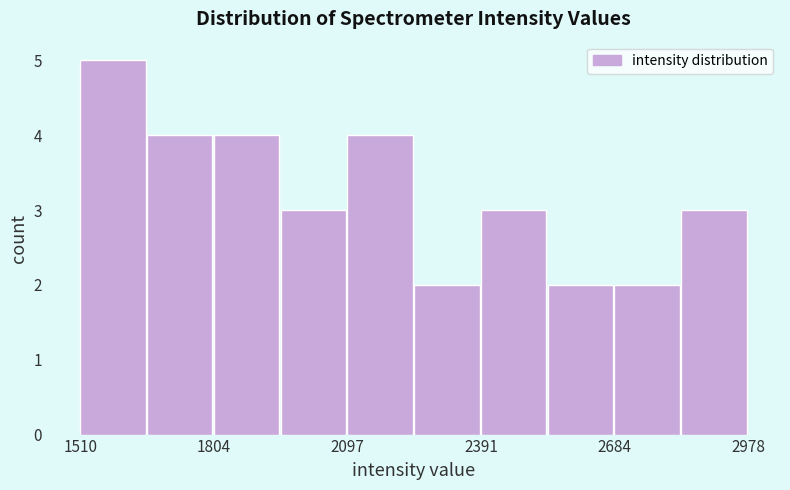

Around what value on the x-axis is the tallest bar? Give the approximate position of its centre, as read against the axis.

1600